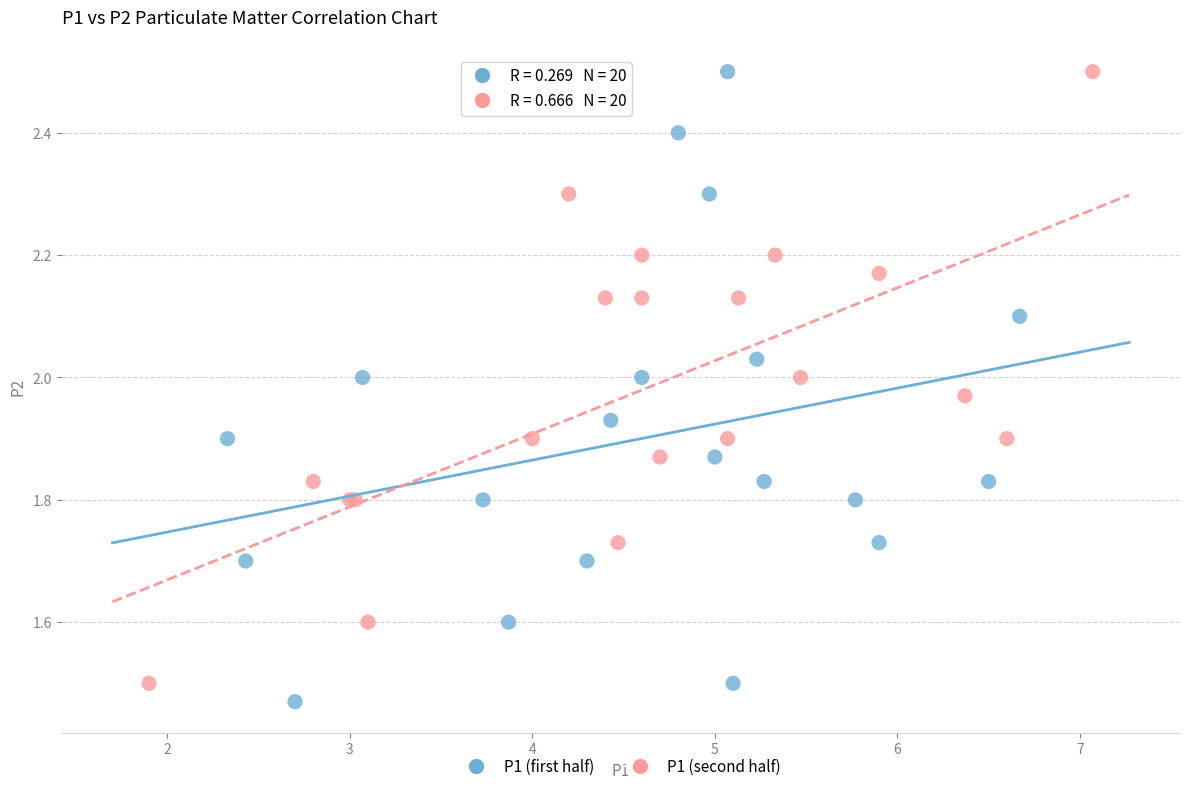

Which series has the largest Y range (max minus min)?

P1 (first half)